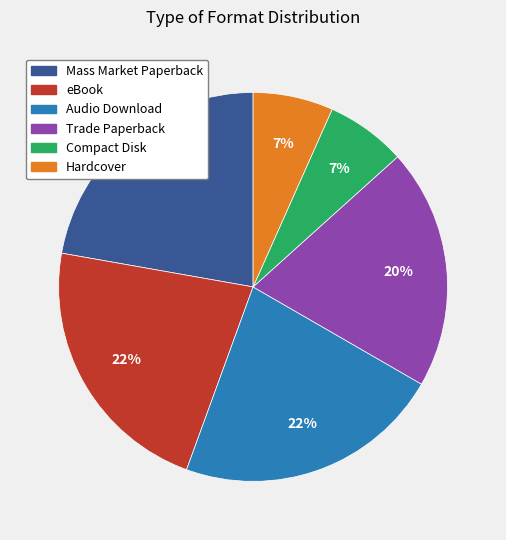

Is Audio Download the majority of the pie?

No